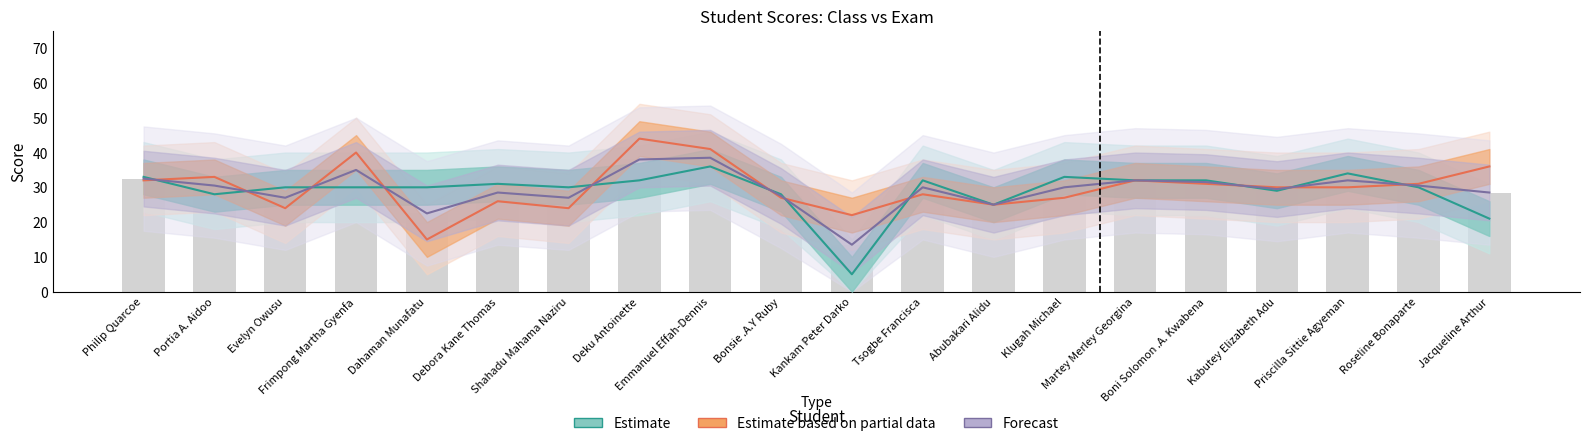

What is the sum of all Estimate values?

581.0